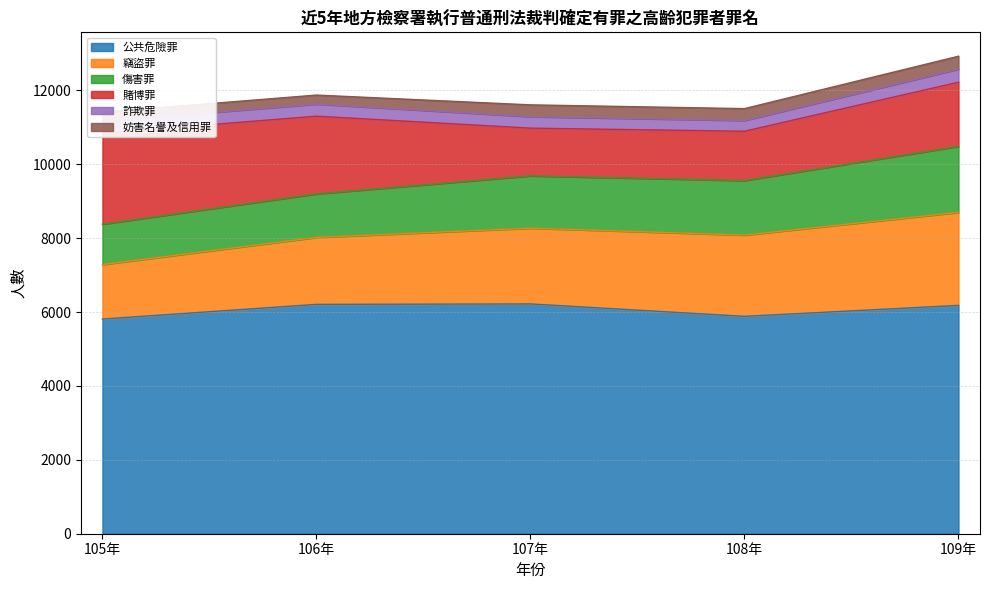

Reading left to right, transcribe all the data shown in this chart.

公共危險罪: 105年=5811	106年=6208	107年=6220	108年=5884	109年=6181
竊盜罪: 105年=1475	106年=1813	107年=2051	108年=2200	109年=2517
傷害罪: 105年=1093	106年=1178	107年=1416	108年=1476	109年=1787
賭博罪: 105年=2461	106年=2104	107年=1292	108年=1335	109年=1738
詐欺罪: 105年=324	106年=327	107年=311	108年=291	109年=354
妨害名譽及信用罪: 105年=246	106年=244	107年=319	108年=321	109年=349